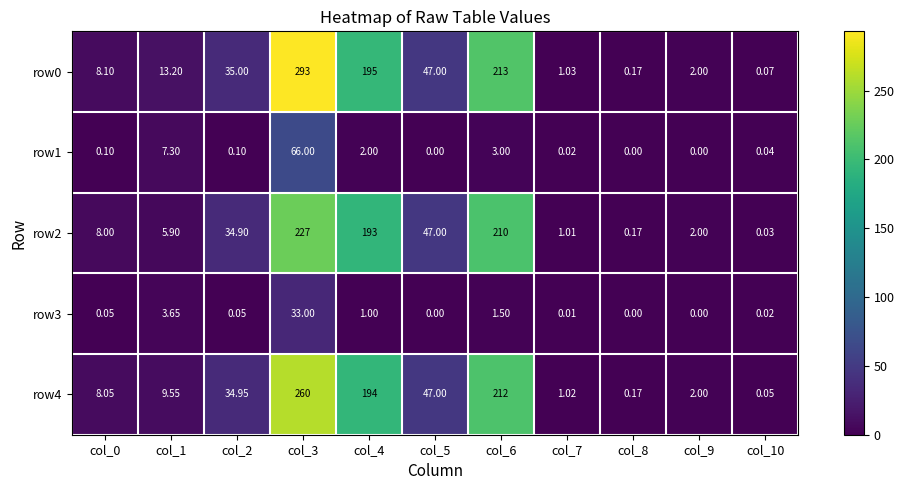

Is the value of row0 at col_8 greater than the value of row3 at col_4?

No